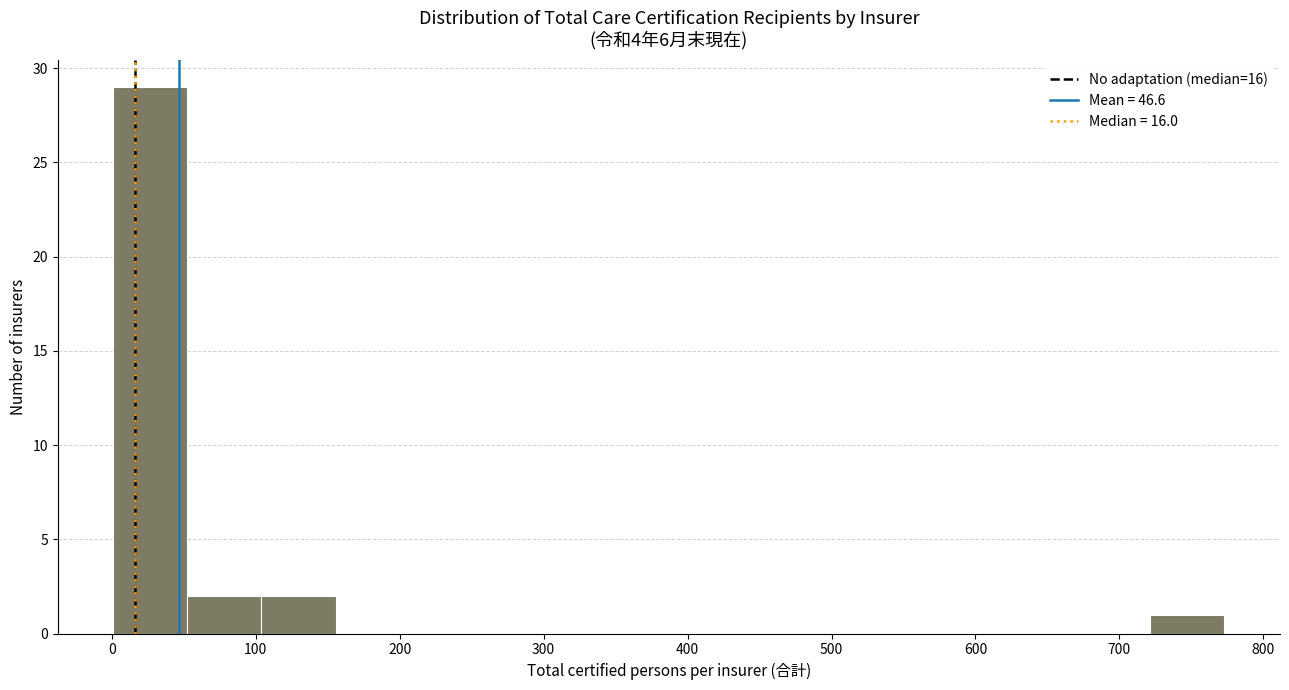

Over which range of the x-axis is the bar tallest?

0 to 50